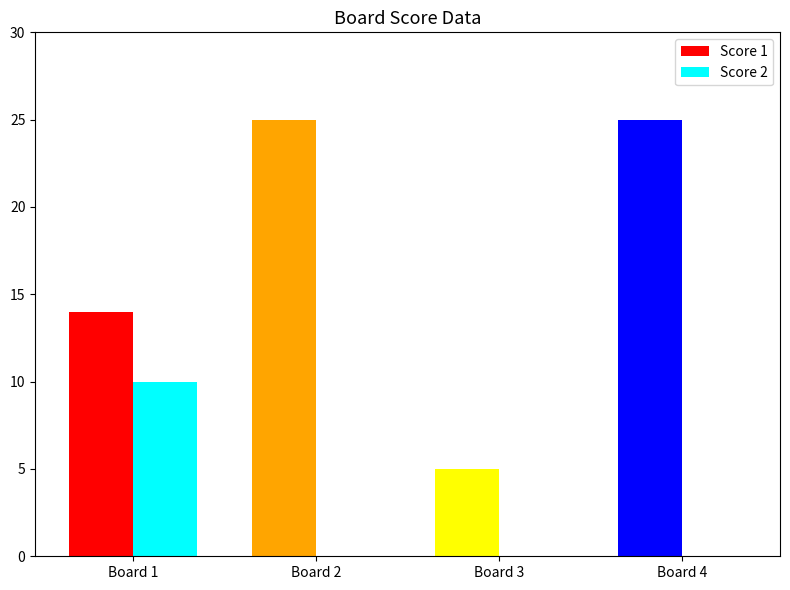

Reading left to right, transcribe all the data shown in this chart.

Score 1: 14	25	5	25
Score 2: 10	0	0	0